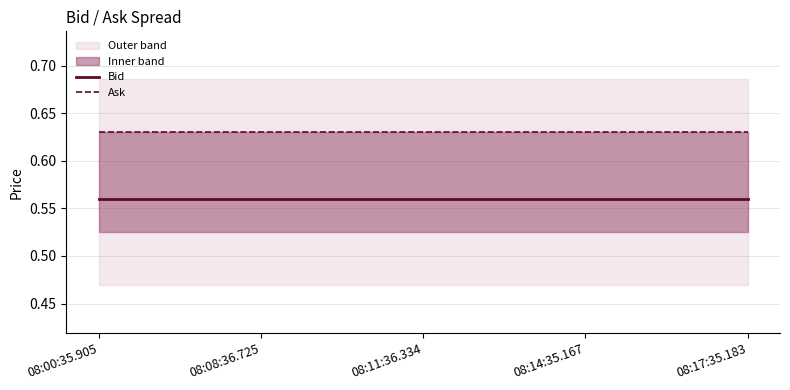

What is the total value across all series at 08:14:35.167?

1.2